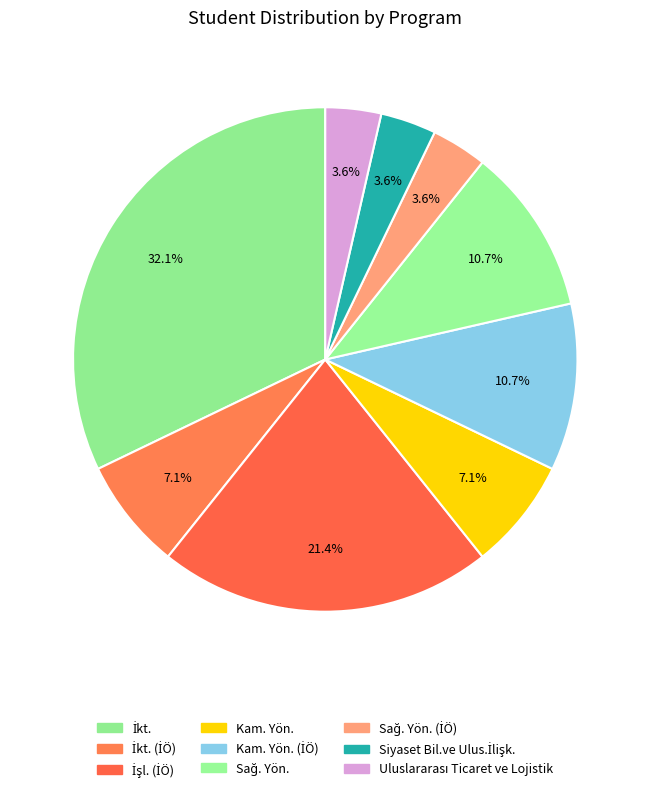

Rank the categories by value from lowest to highest.

Sağ. Yön. (İÖ), Siyaset Bil.ve Ulus.İlişk., Uluslararası Ticaret ve Lojistik, İkt. (İÖ), Kam. Yön., Kam. Yön. (İÖ), Sağ. Yön., İşl. (İÖ), İkt.